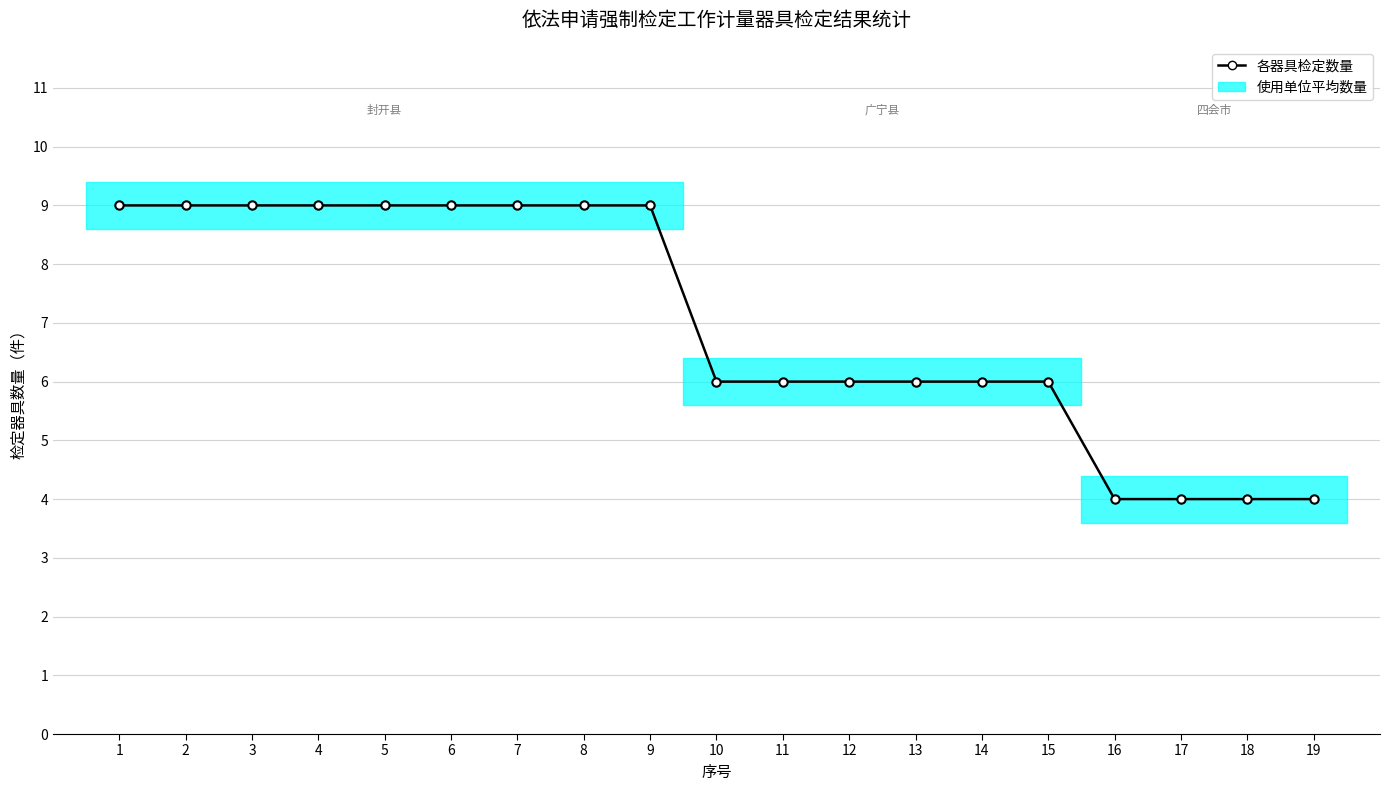

True or false: the data has more than 0 interior local peaks.

False